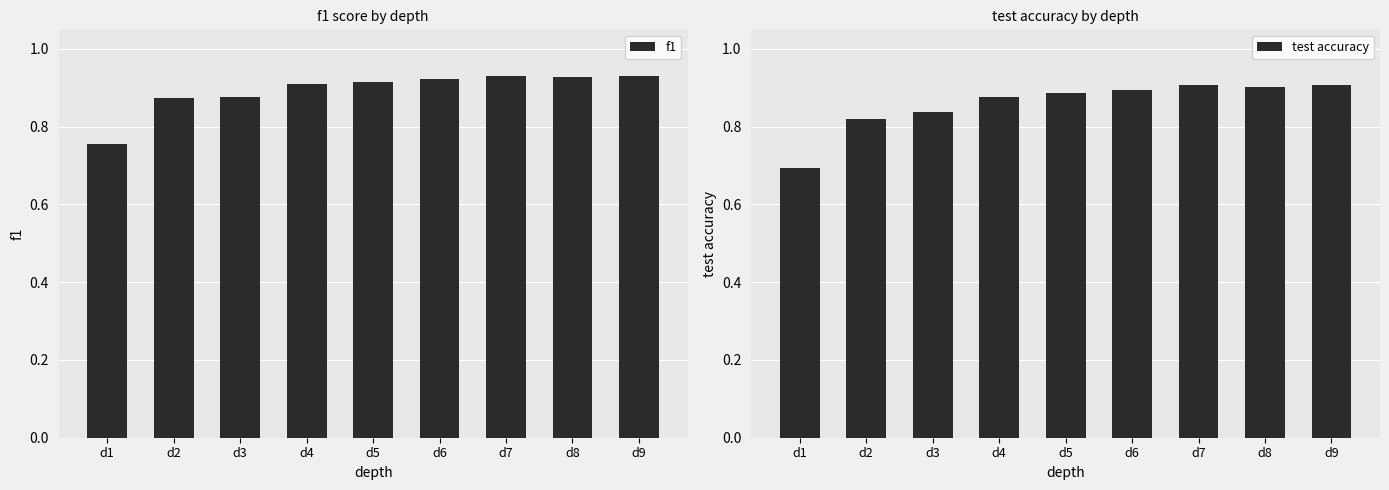

Where is f1 nearest to the value 0?

d1